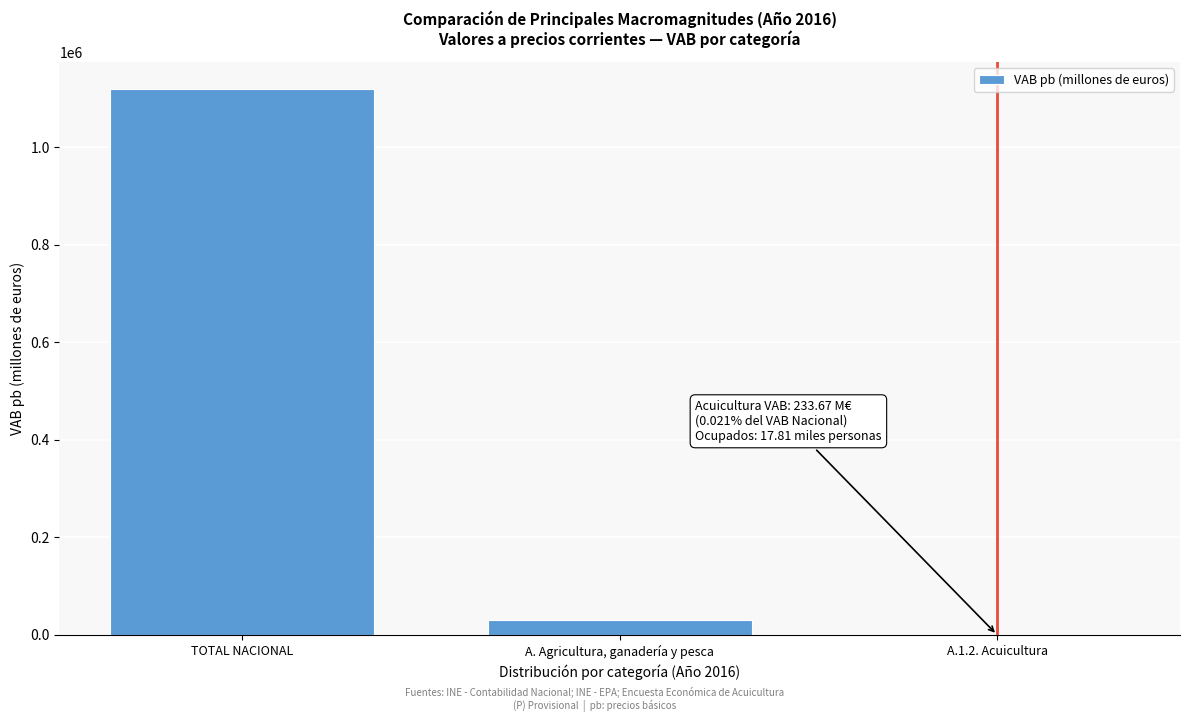

Reading right to left, transcribe all the data shown in this chart.

A.1.2. Acuicultura=233.7	A. Agricultura, ganadería y pesca=30096.0	TOTAL NACIONAL=1118743.0